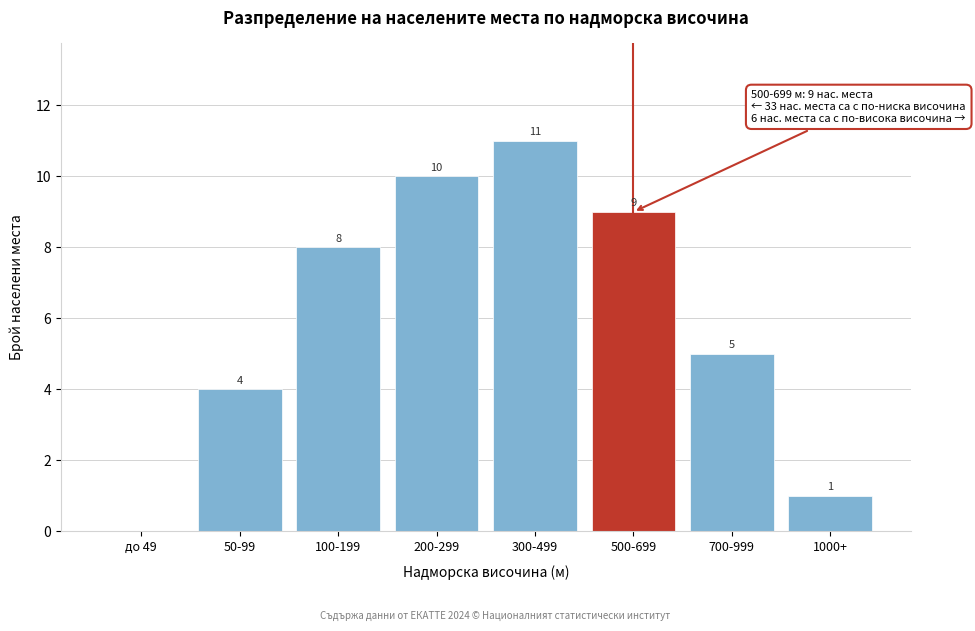

Reading left to right, list all the values displayed in this chart.

до 49=0	50-99=4	100-199=8	200-299=10	300-499=11	500-699=9	700-999=5	1000+=1